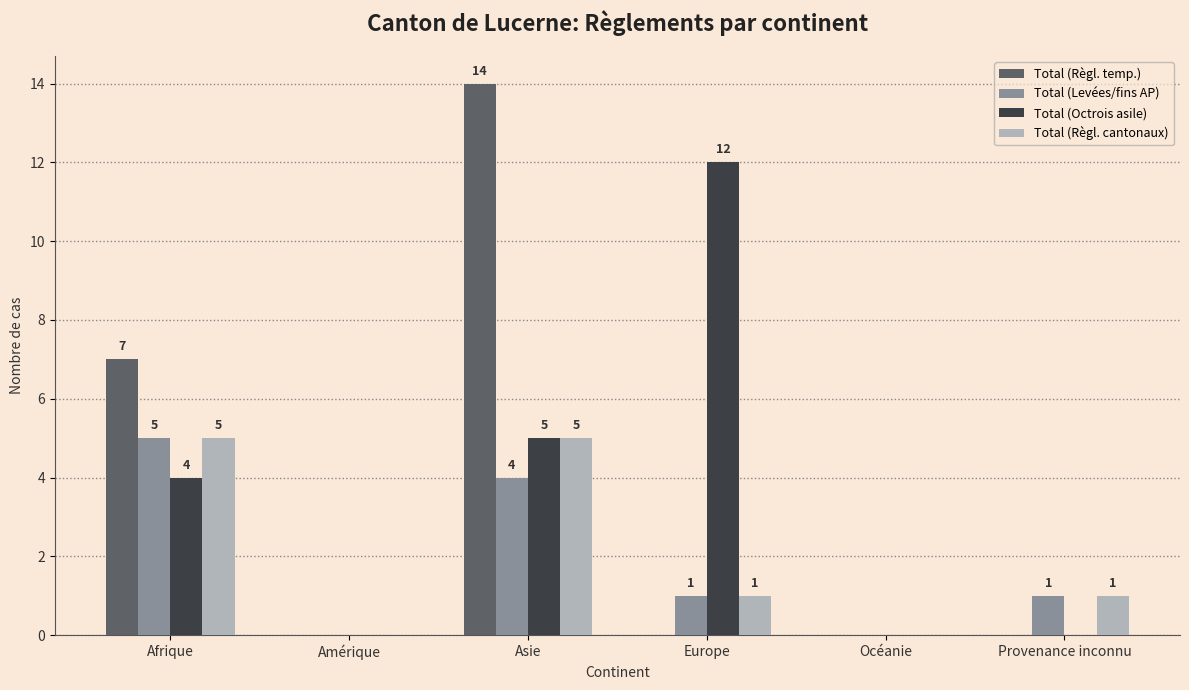

Count the number of categories in the chart.

6